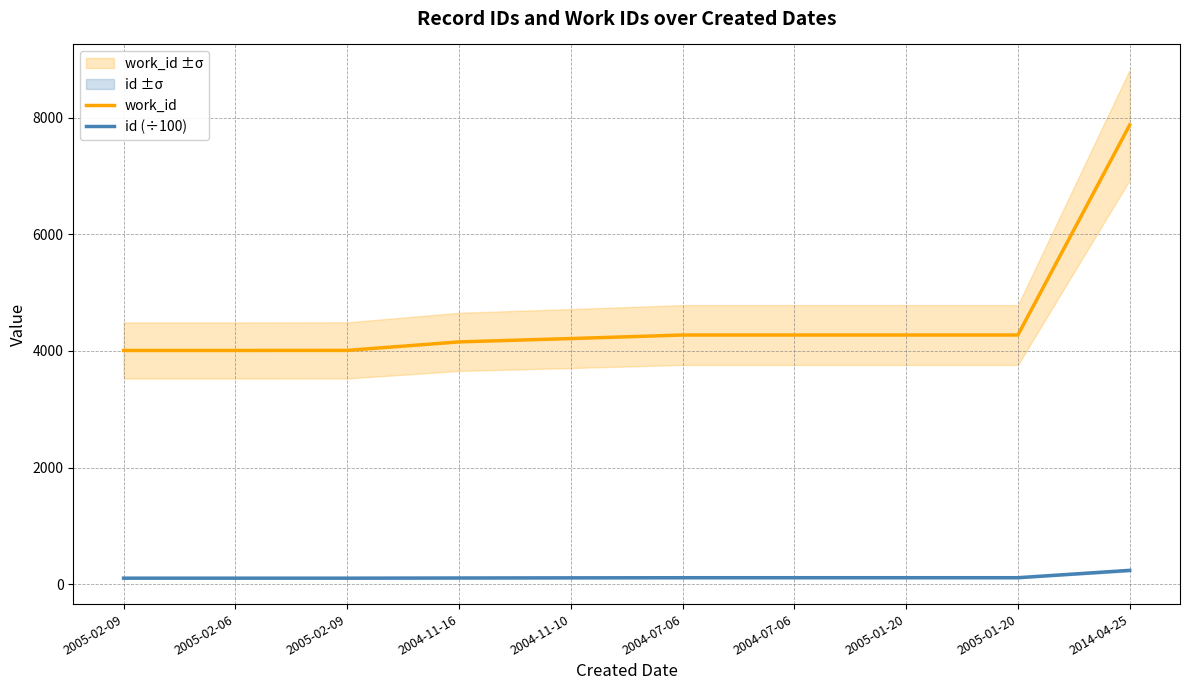

How many categories are shown in the chart?

10